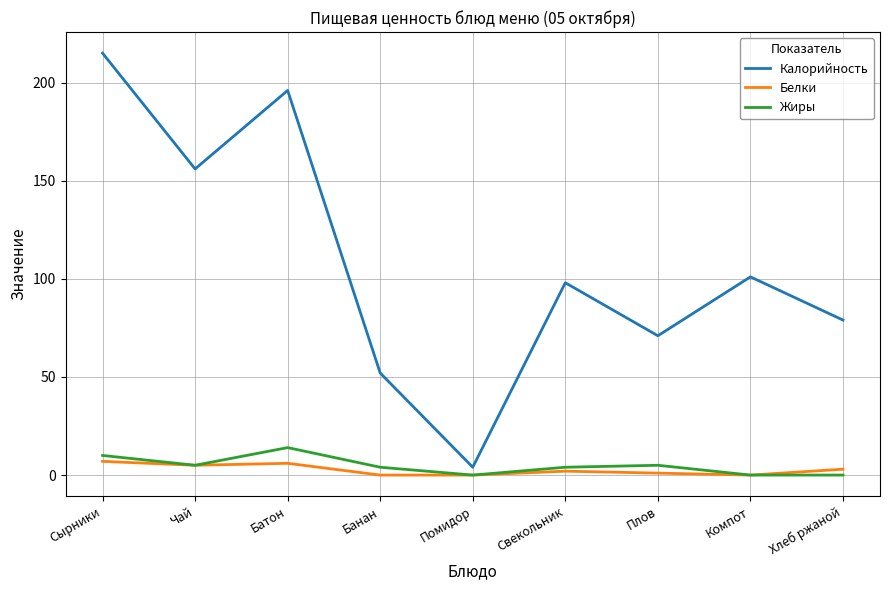

Which series has the widest spread of values?

Калорийность